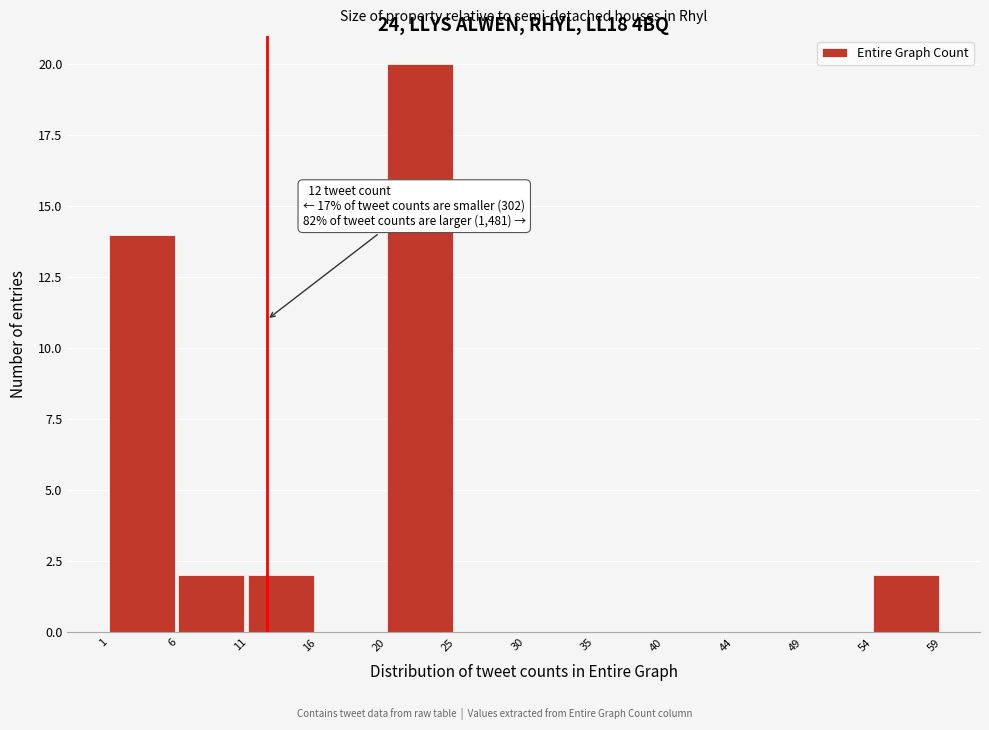

Over which range of the x-axis is the bar tallest?

20 to 25